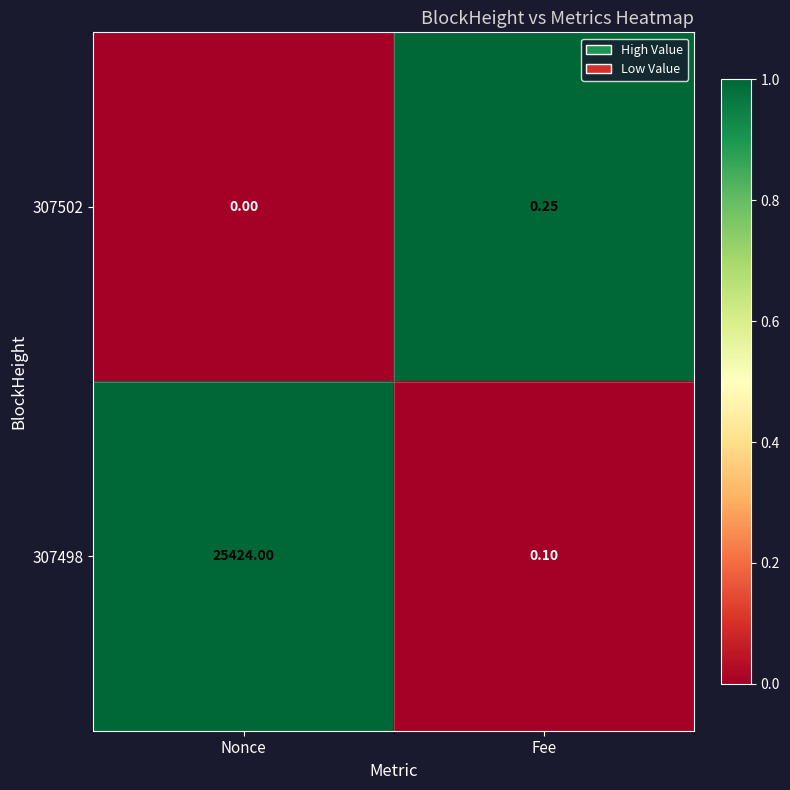

At which category does the chart reach its peak across all series?

Nonce